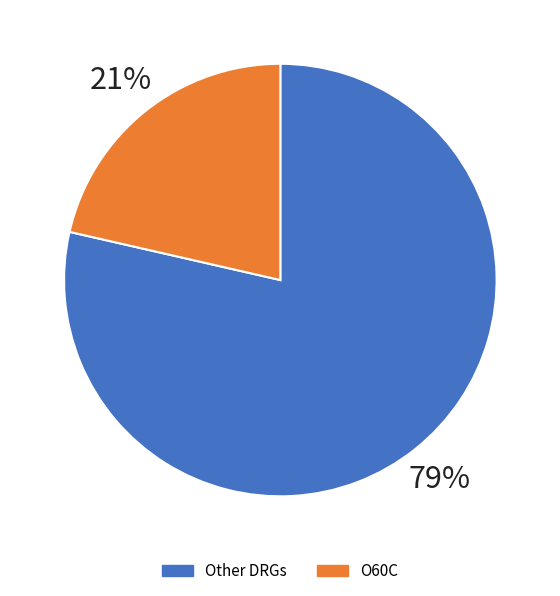

Is there a majority slice in this chart?

Yes